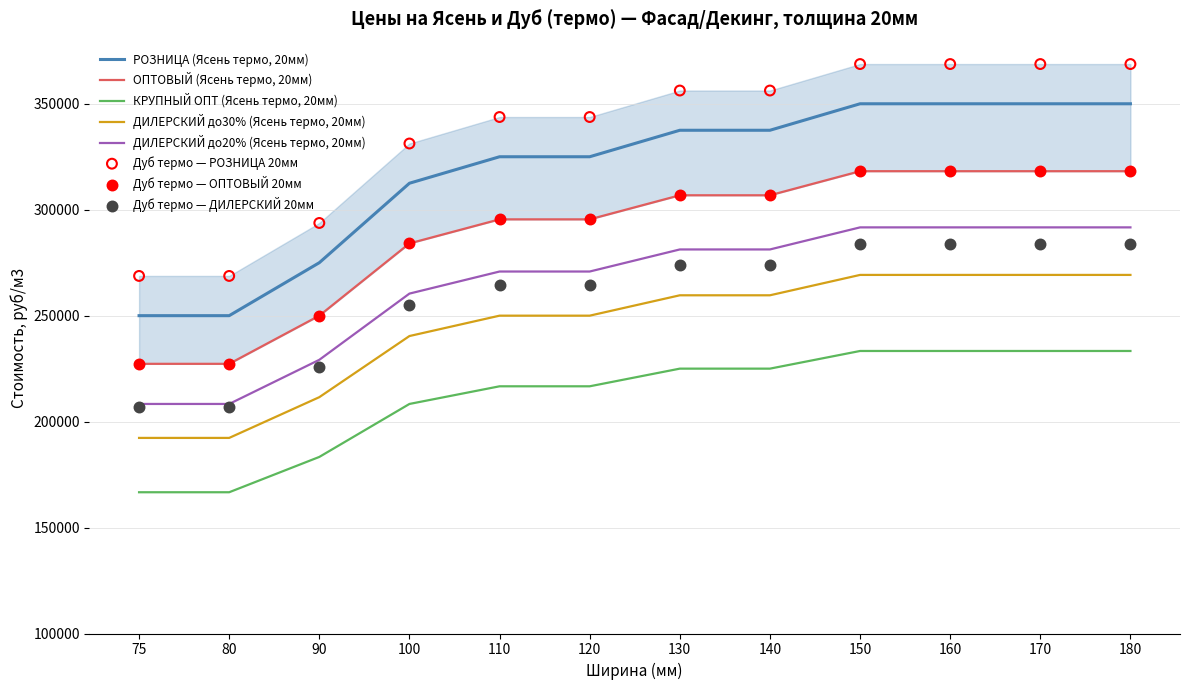

What is the total value across all series at 120?

1357954.6